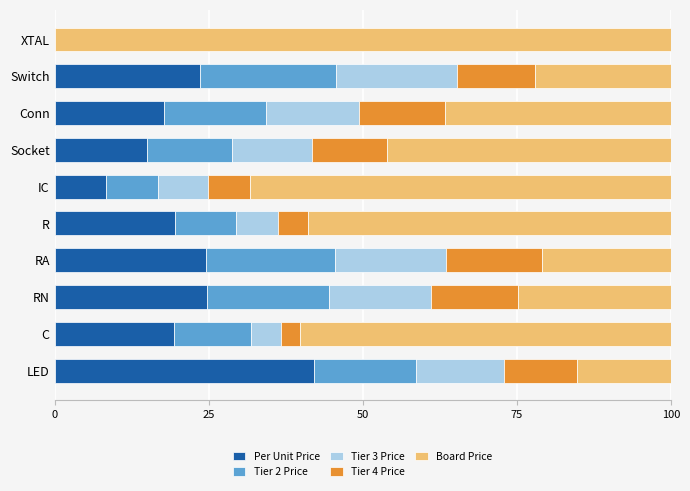

What is the maximum value for Per Unit Price?

42.1